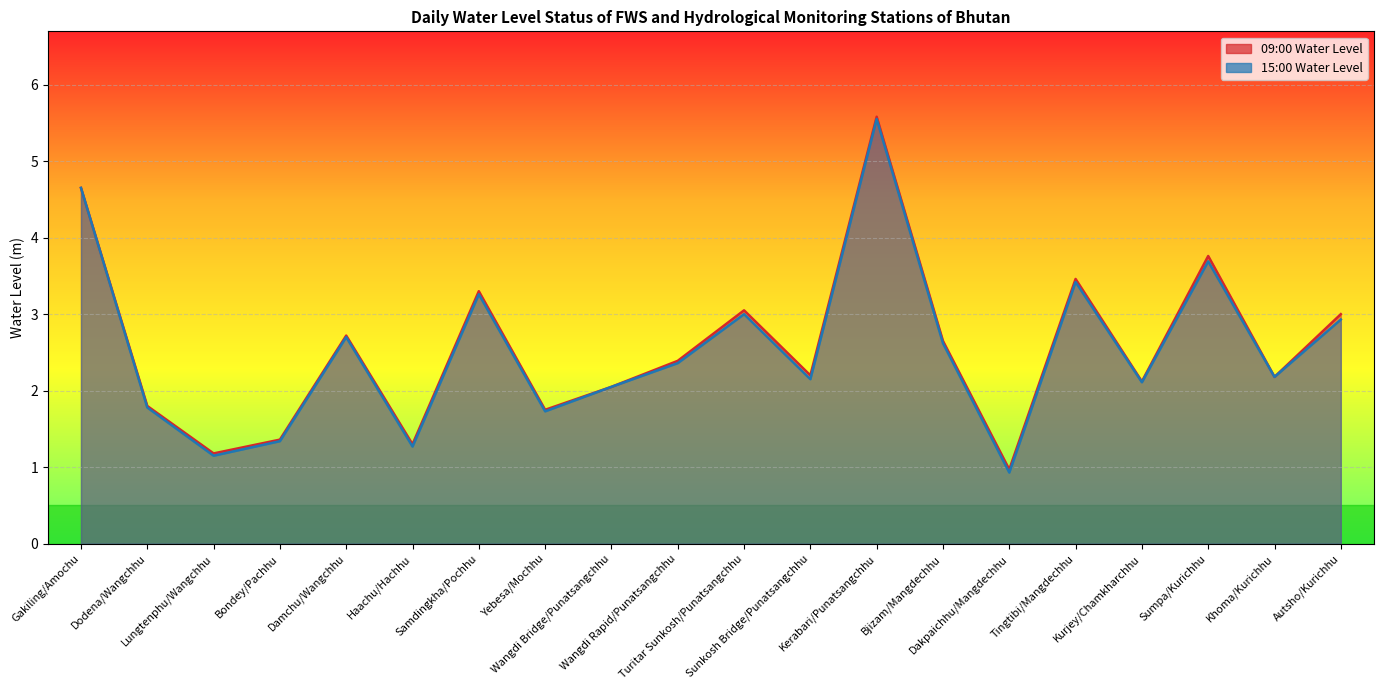

How many categories are shown in the chart?

20